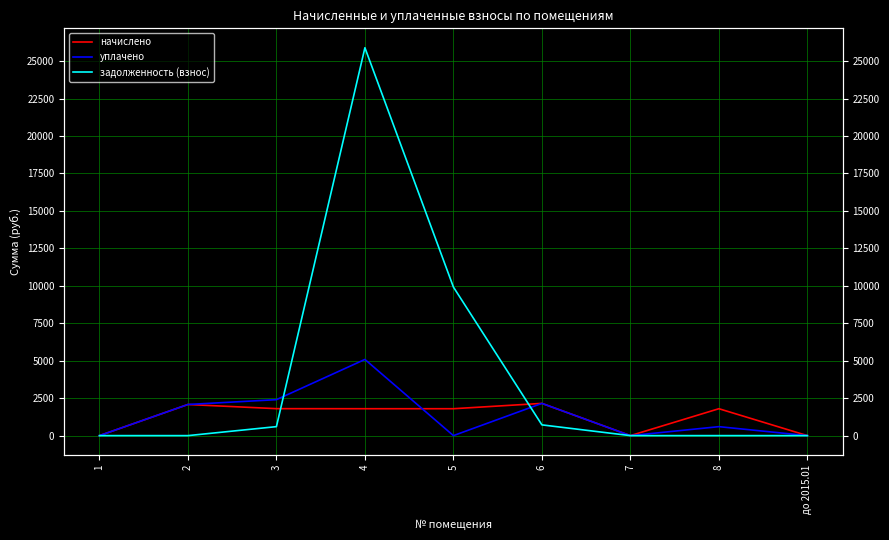

How many values in the начислено series exceed 1796?

6